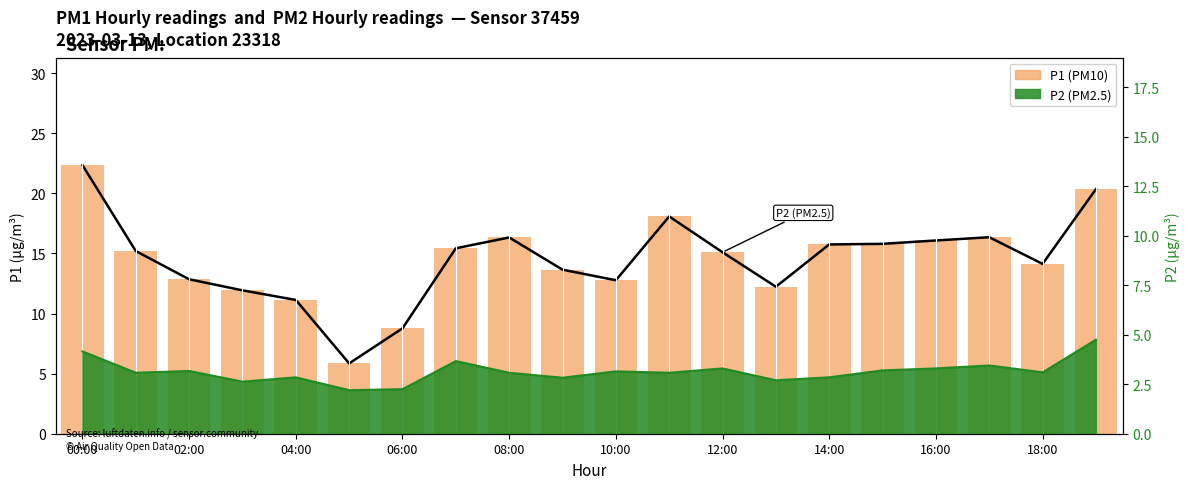

What position from the right is 15?

5